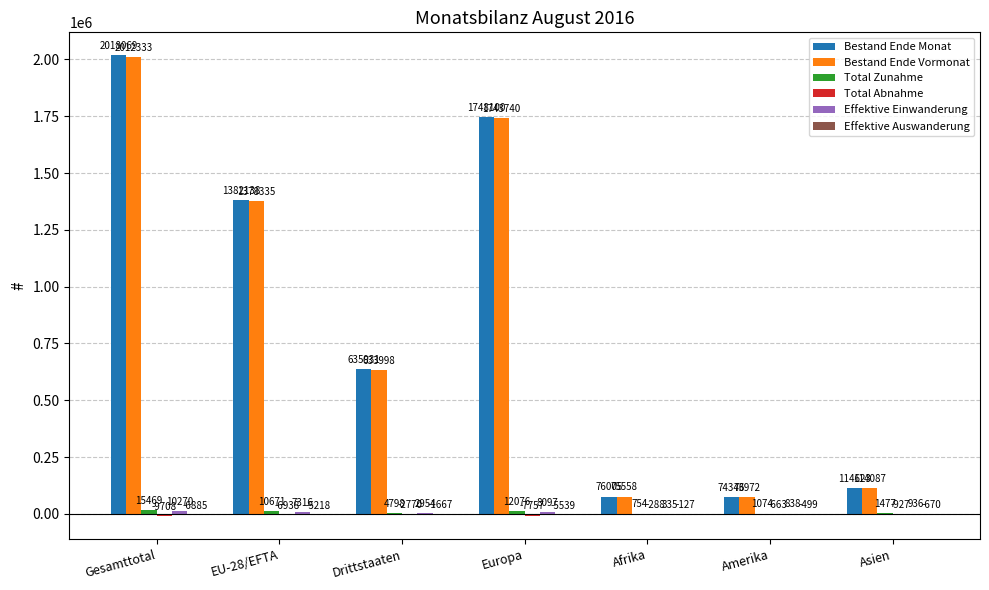

True or false: Bestand Ende Monat has a value of 349905 at Drittstaaten.

False